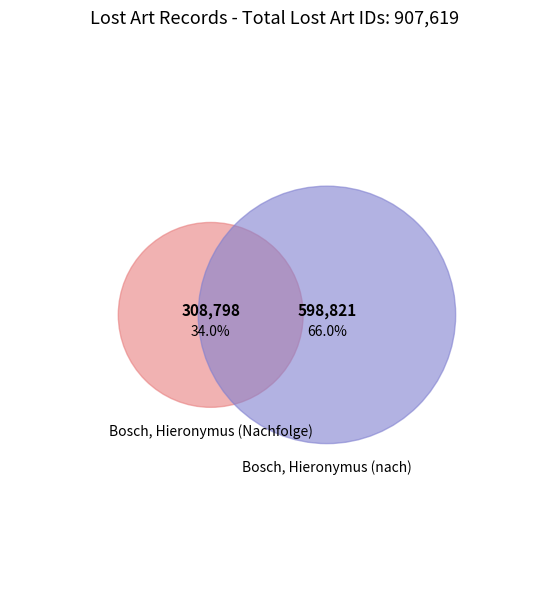

To the nearest percent, what portion does Bosch, Hieronymus (nach) represent?

66%